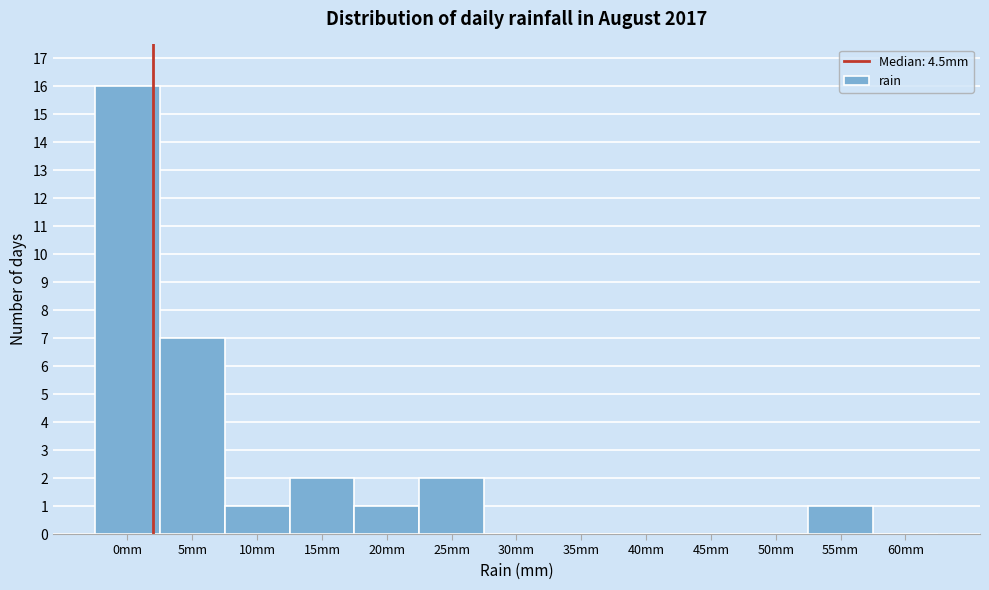

Reading left to right, what are all the values shown in this chart?

0mm=16	5mm=7	10mm=1	15mm=2	20mm=1	25mm=2	30mm=0	35mm=0	40mm=0	45mm=0	50mm=0	55mm=1	60mm=0